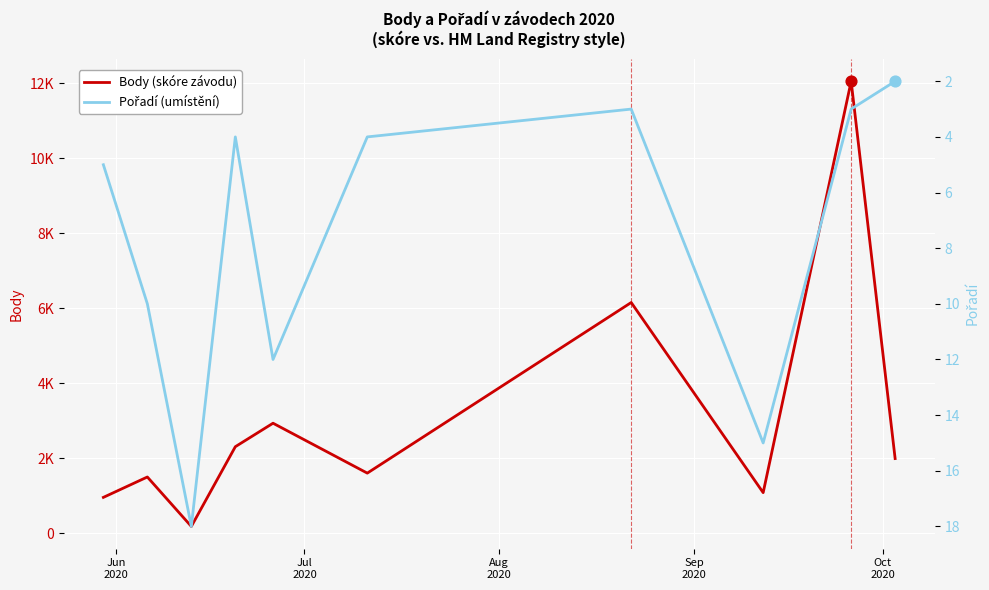

Which series has the largest total across all categories?

Body (skóre závodu)